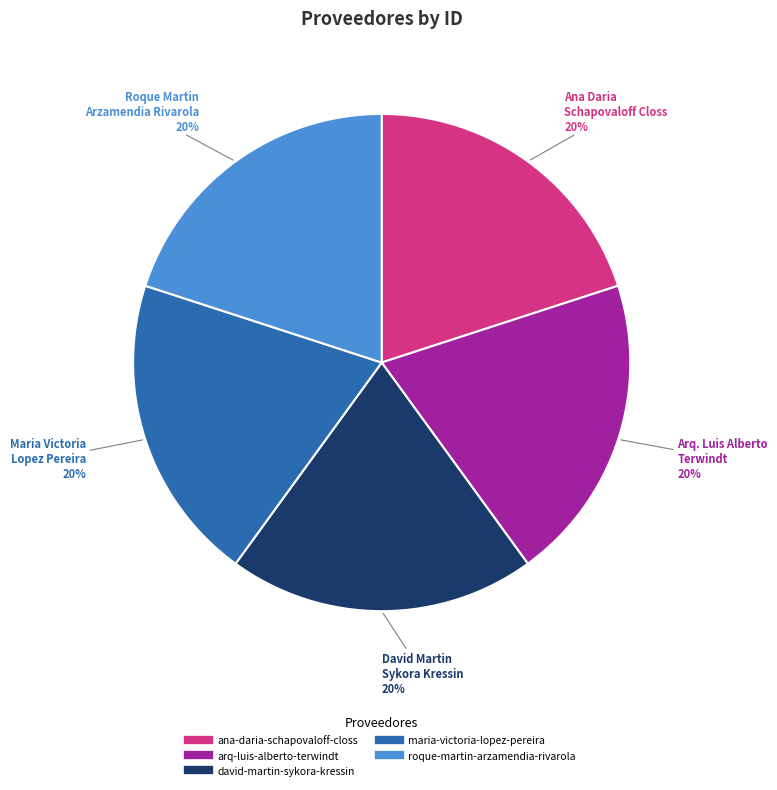

To the nearest percent, what is the average slice percentage?

20%